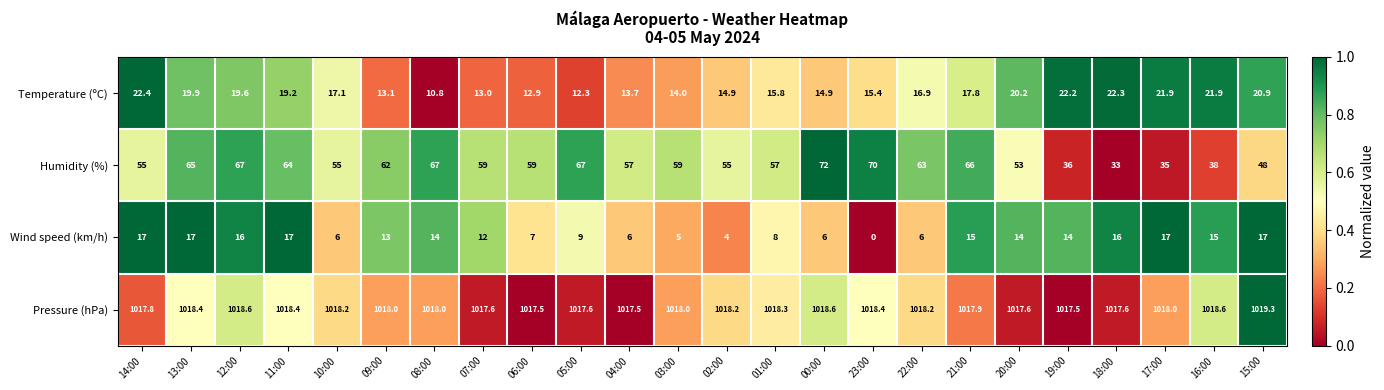

Rank the series by their maximum value, from highest to lowest.

Pressure (hPa), Humidity (%), Temperature (ºC), Wind speed (km/h)